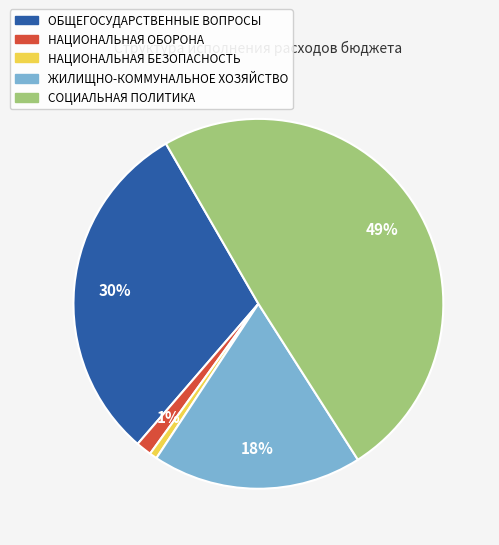

Combined, do ЖИЛИЩНО-КОММУНАЛЬНОЕ ХОЗЯЙСТВО and СОЦИАЛЬНАЯ ПОЛИТИКА account for over 50%?

Yes